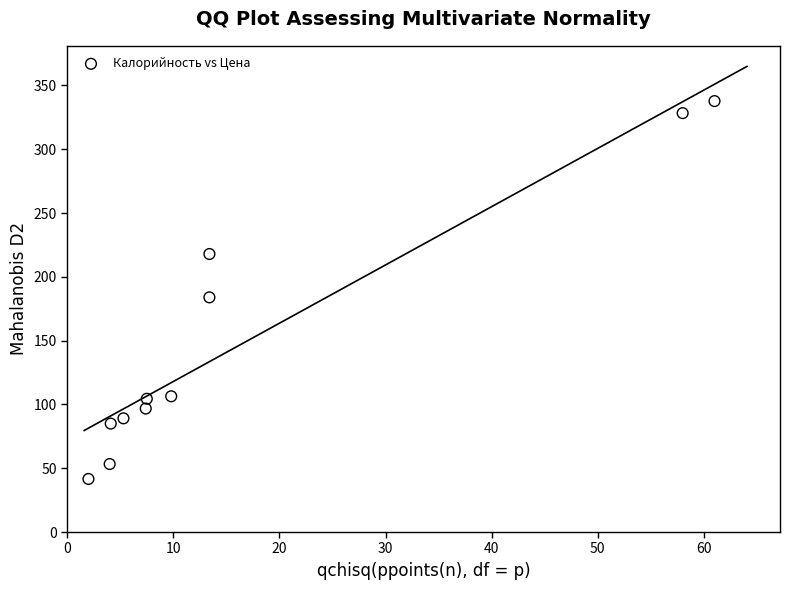

What is the range of X values (max minus min)?

59.0